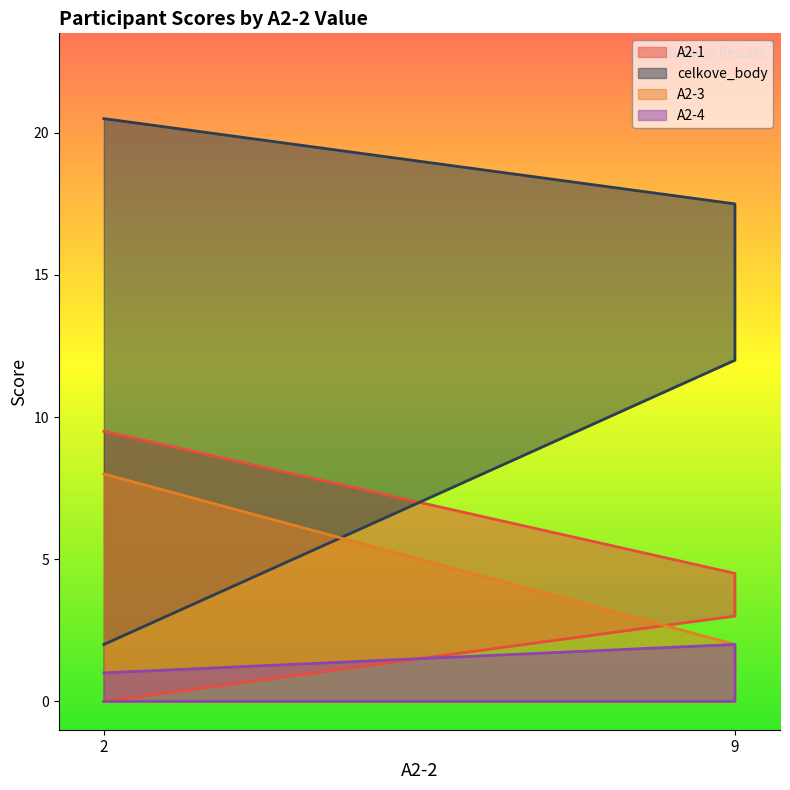

True or false: A2-1 and A2-3 cross at least once.

False